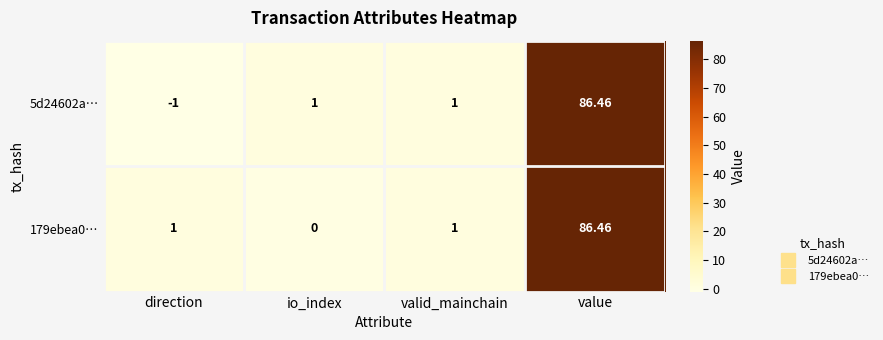

Is the value of 179ebea0… at io_index greater than the value of 5d24602a… at io_index?

No